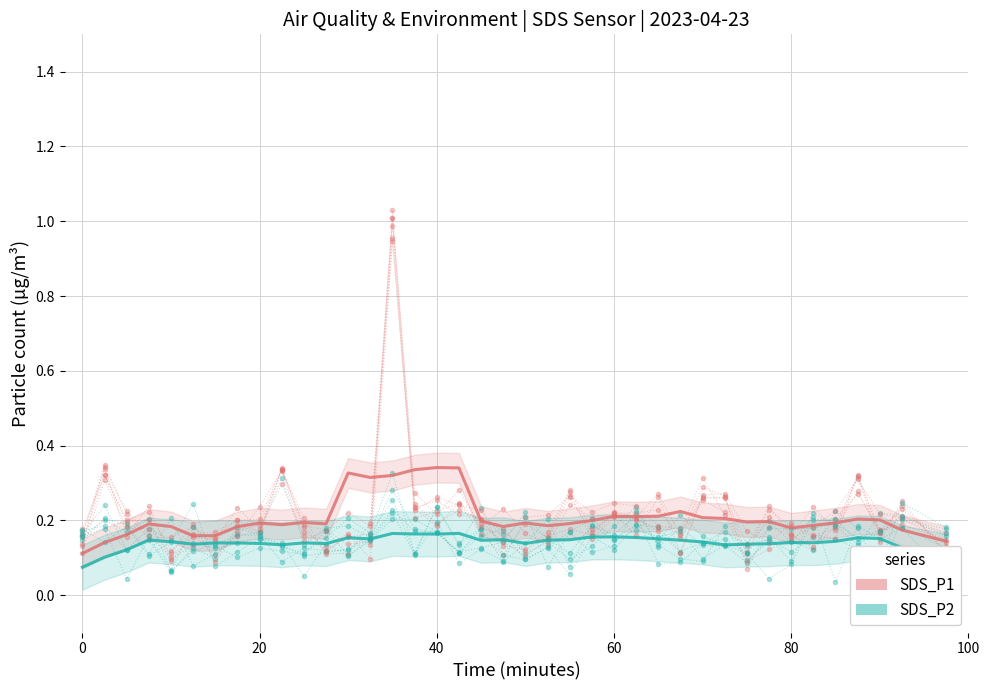

Does the chart display data point markers on the line(s)?

No